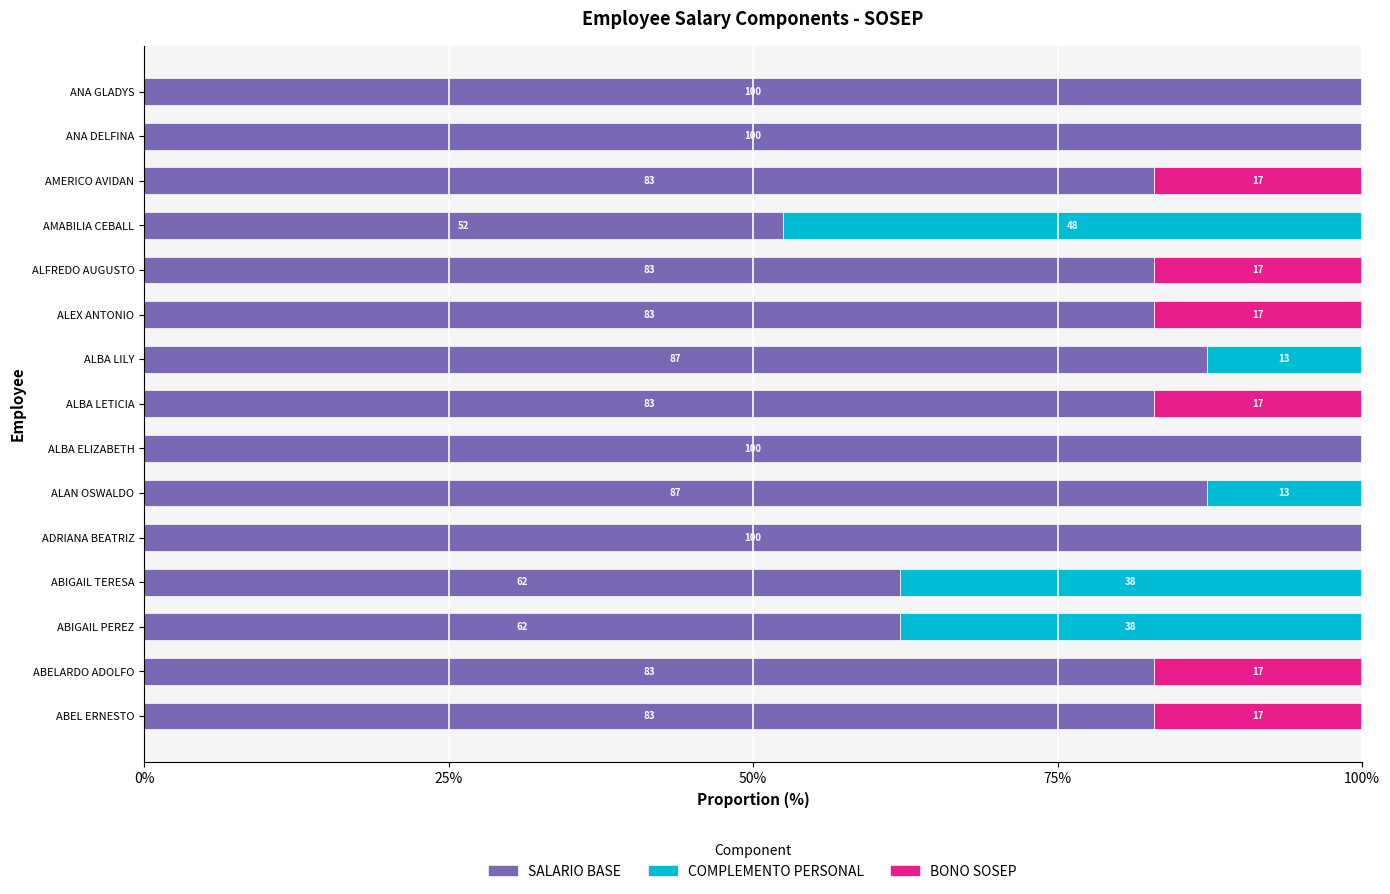

What is the highest value of the SALARIO BASE series?

100.0